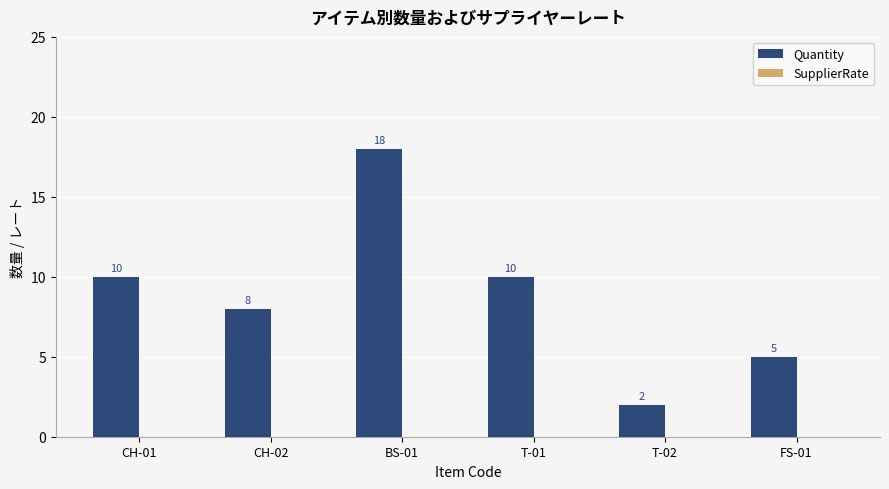

Which category has the highest value across all series?

BS-01